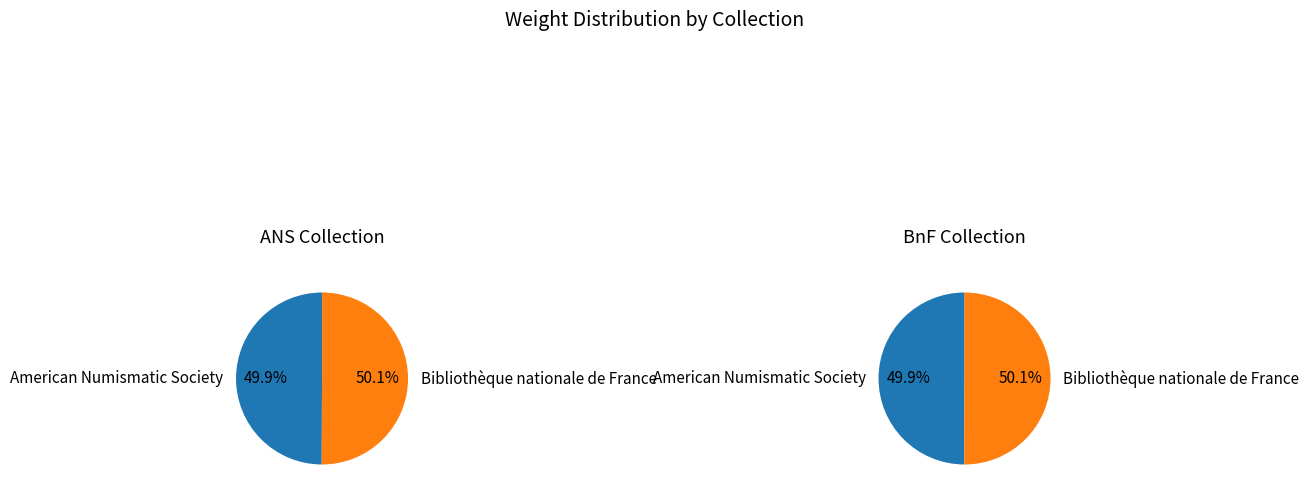

What is the ratio of the value at Bibliothèque nationale de France to the value at American Numismatic Society?

1.0